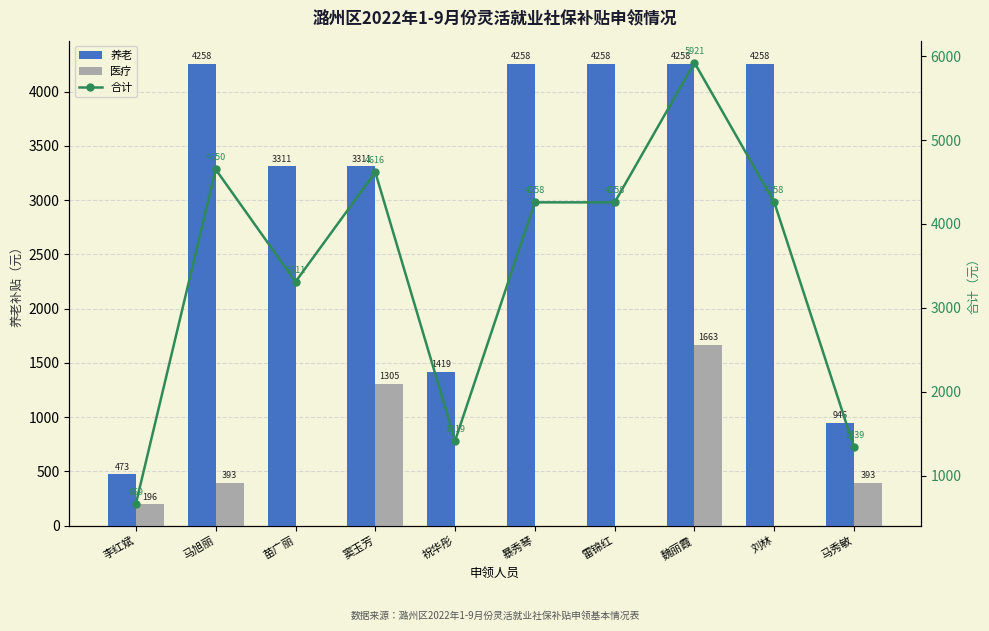

Reading left to right, what are all the values shown in this chart?

养老: 473.1	4257.6	3311.5	3311.5	1419.2	4257.6	4257.6	4257.6	4257.6	946.1
医疗: 196.3	392.6	0.0	1305.0	0.0	0.0	0.0	1663.0	0.0	392.6
合计: 669.4	4650.2	3311.5	4616.5	1419.2	4257.6	4257.6	5920.6	4257.6	1338.8